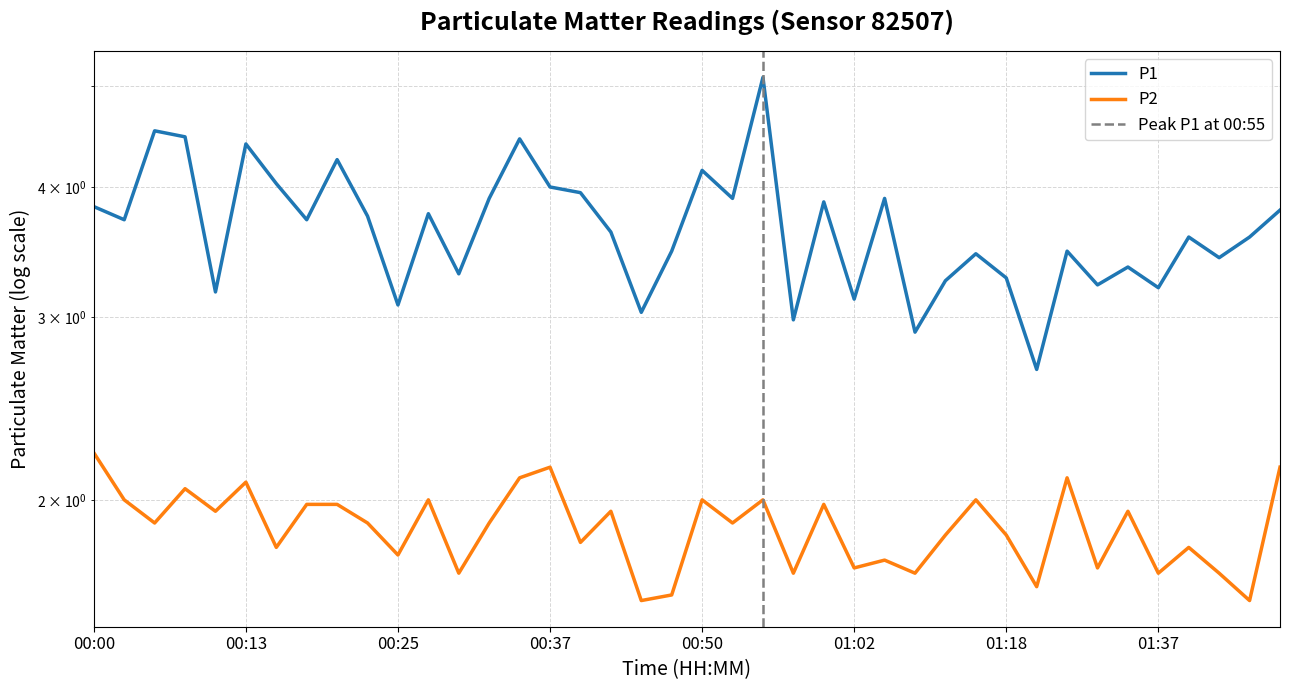

Does the chart display data point markers on the line(s)?

No